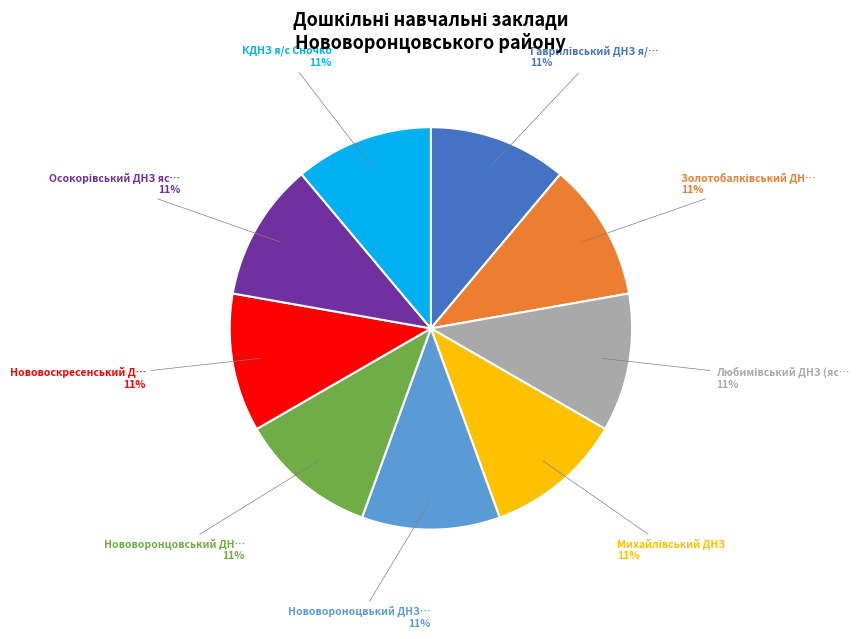

Is there a majority slice in this chart?

No